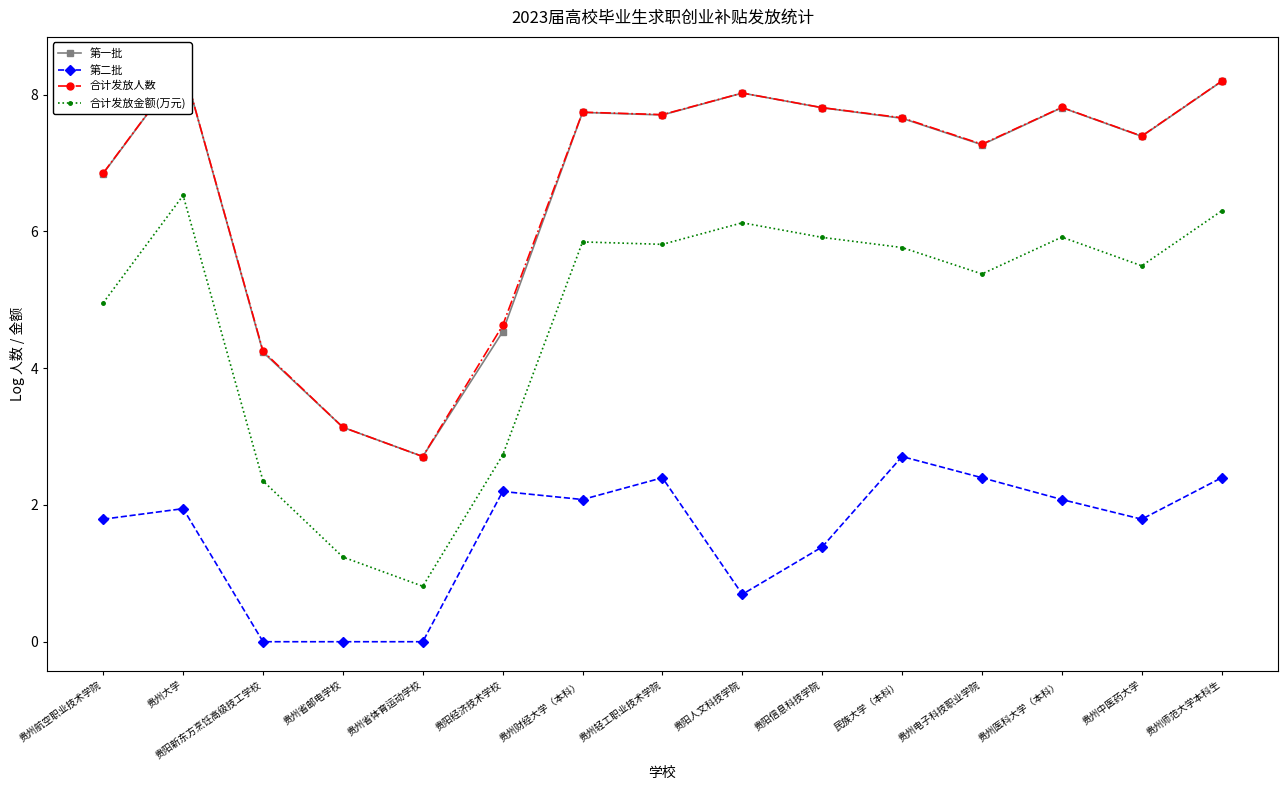

Which series has the largest total across all categories?

合计发放人数